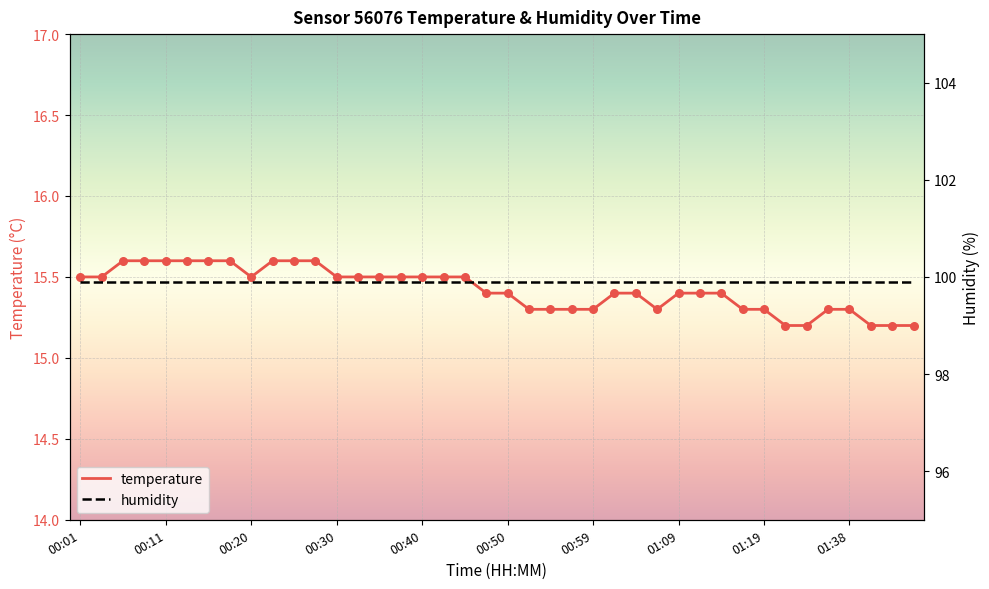

What is the total value across all series at 27?

115.2